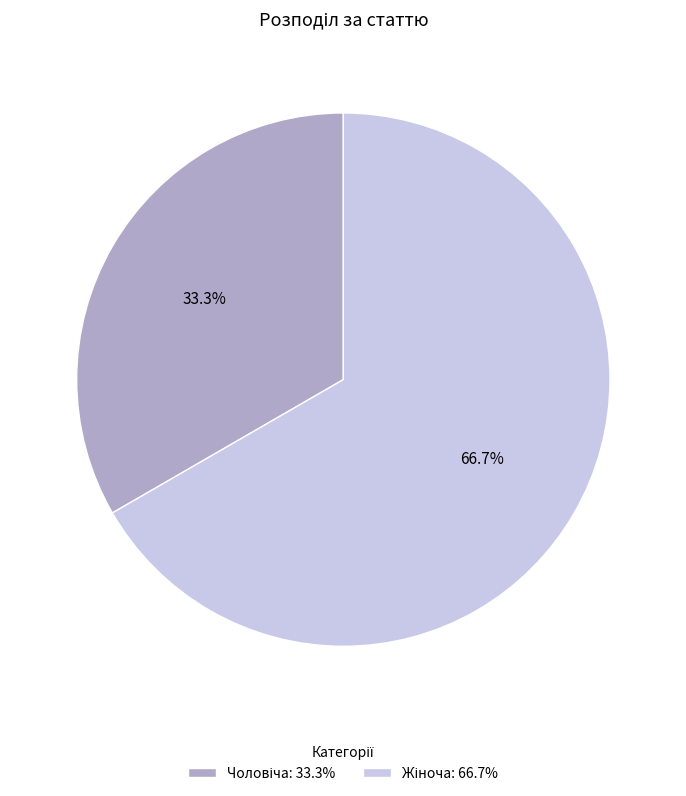

Is there any slice that represents more than half of the pie?

Yes